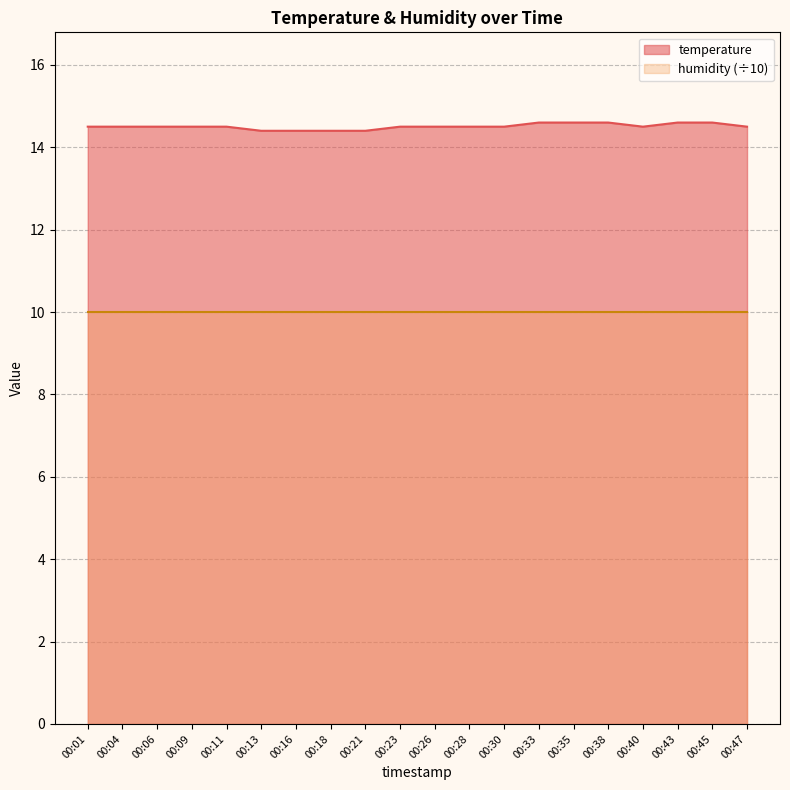

What is the value of the 4th point from the left?

14.5